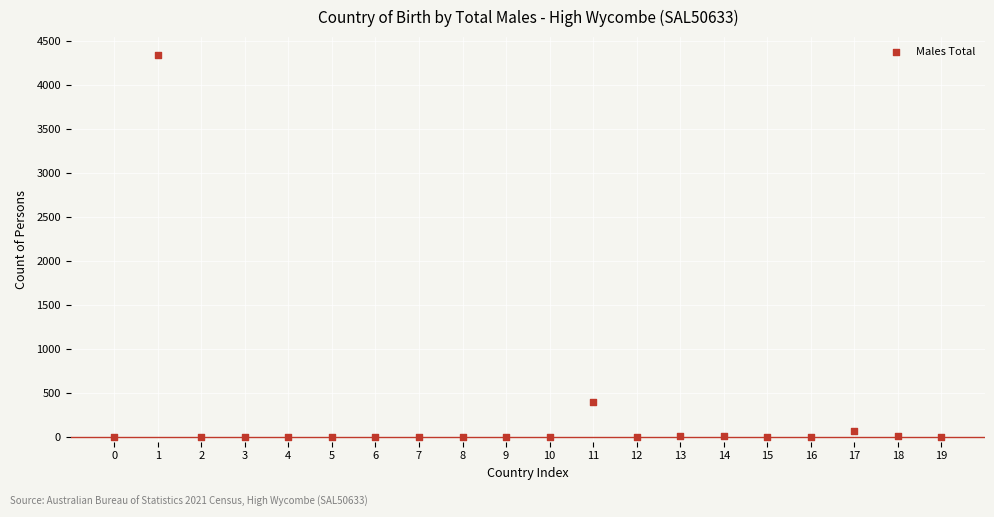

What is the range of Y values (max minus min)?

4347